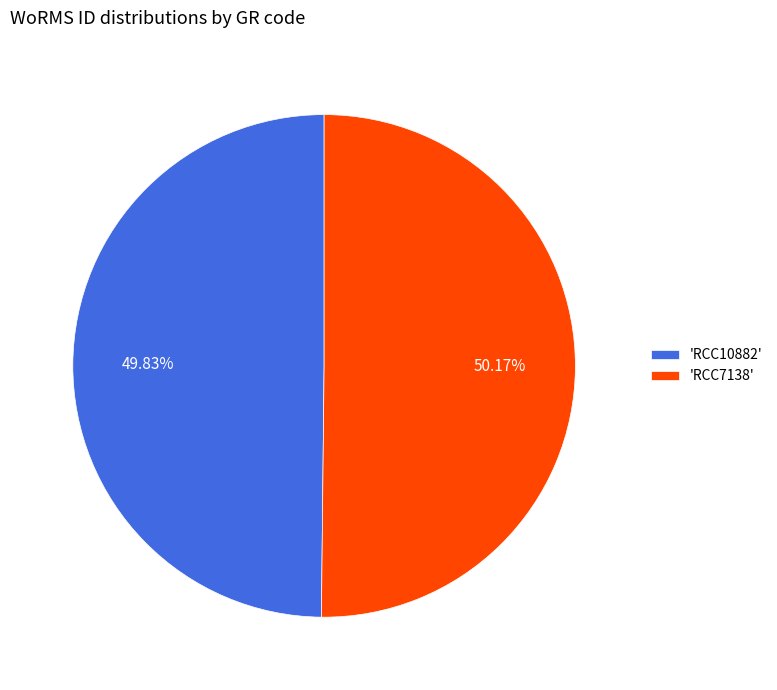

Is there any slice that represents more than half of the pie?

Yes